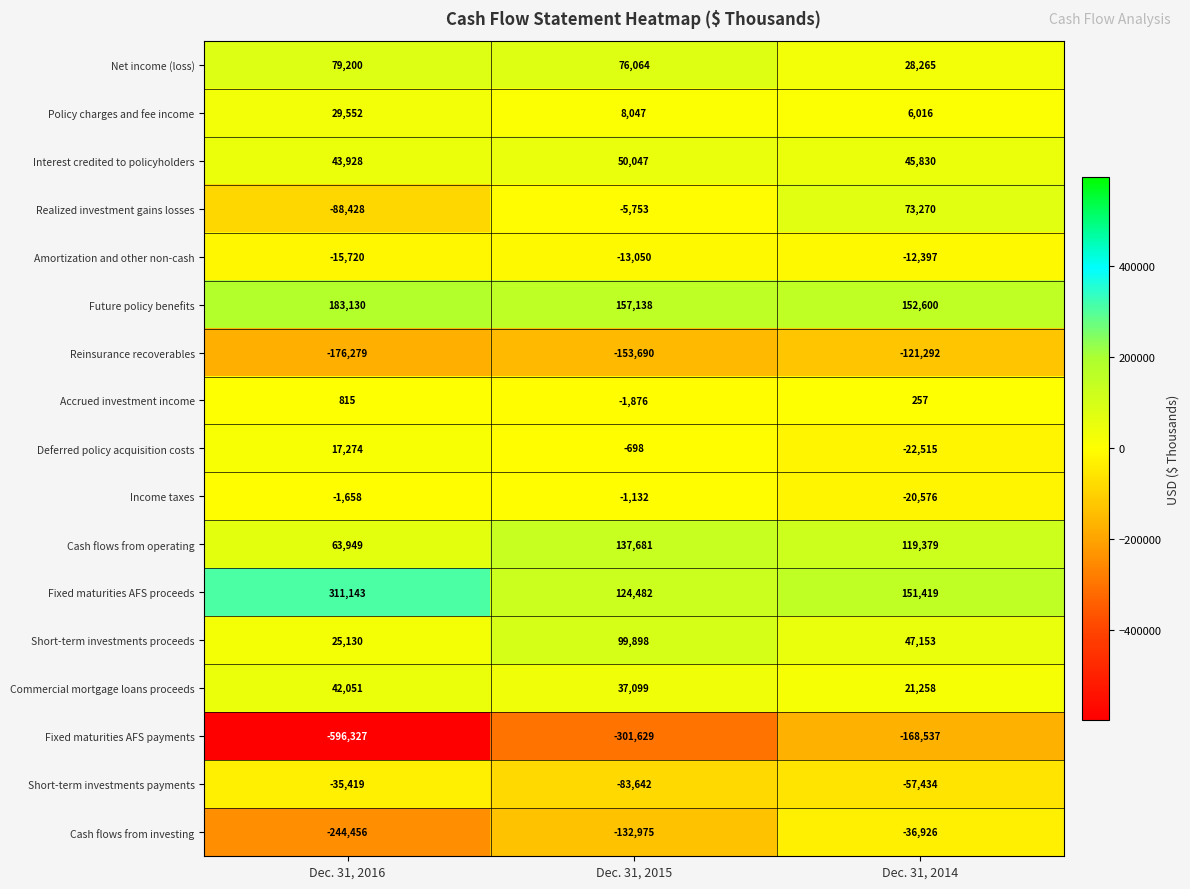

How many distinct data groups are displayed?

17